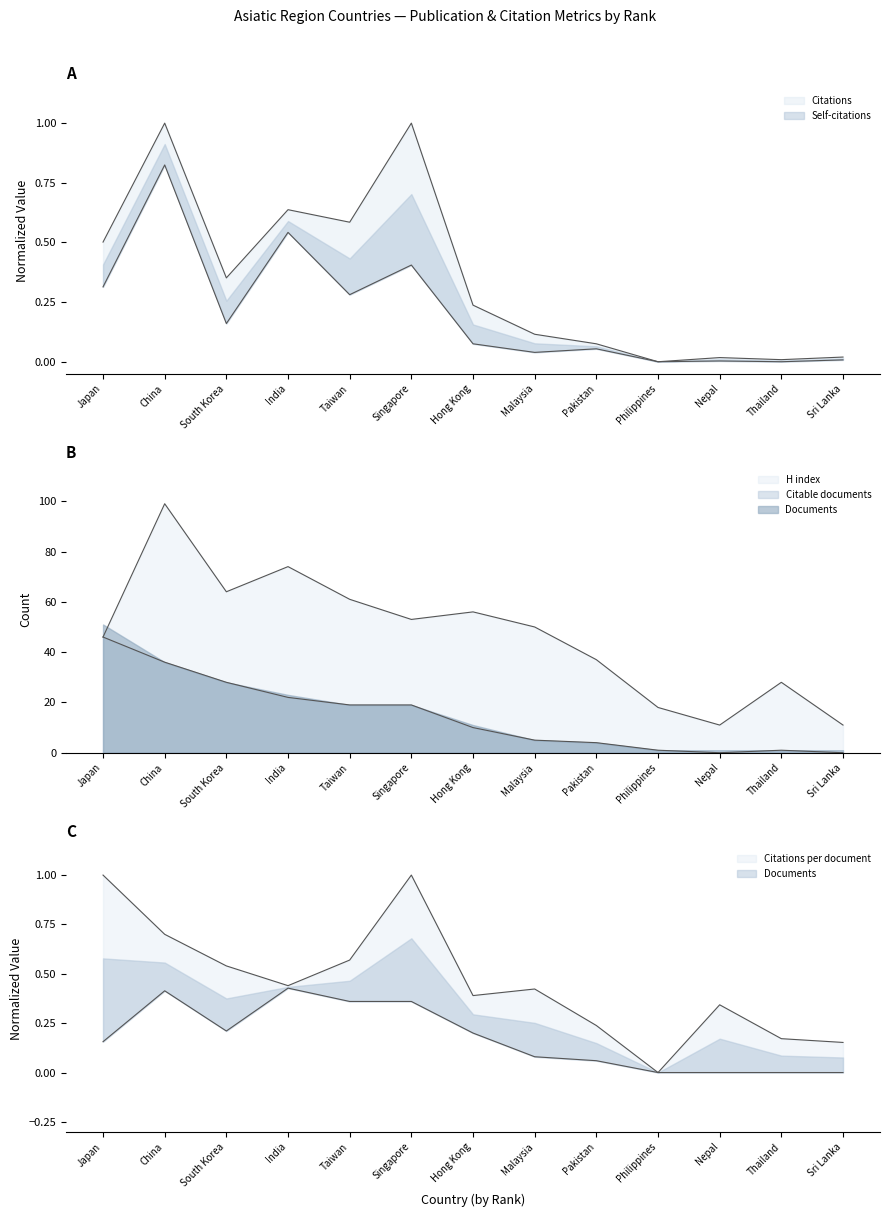

What is the difference between the second highest and minimum values in the H index series?

63.0